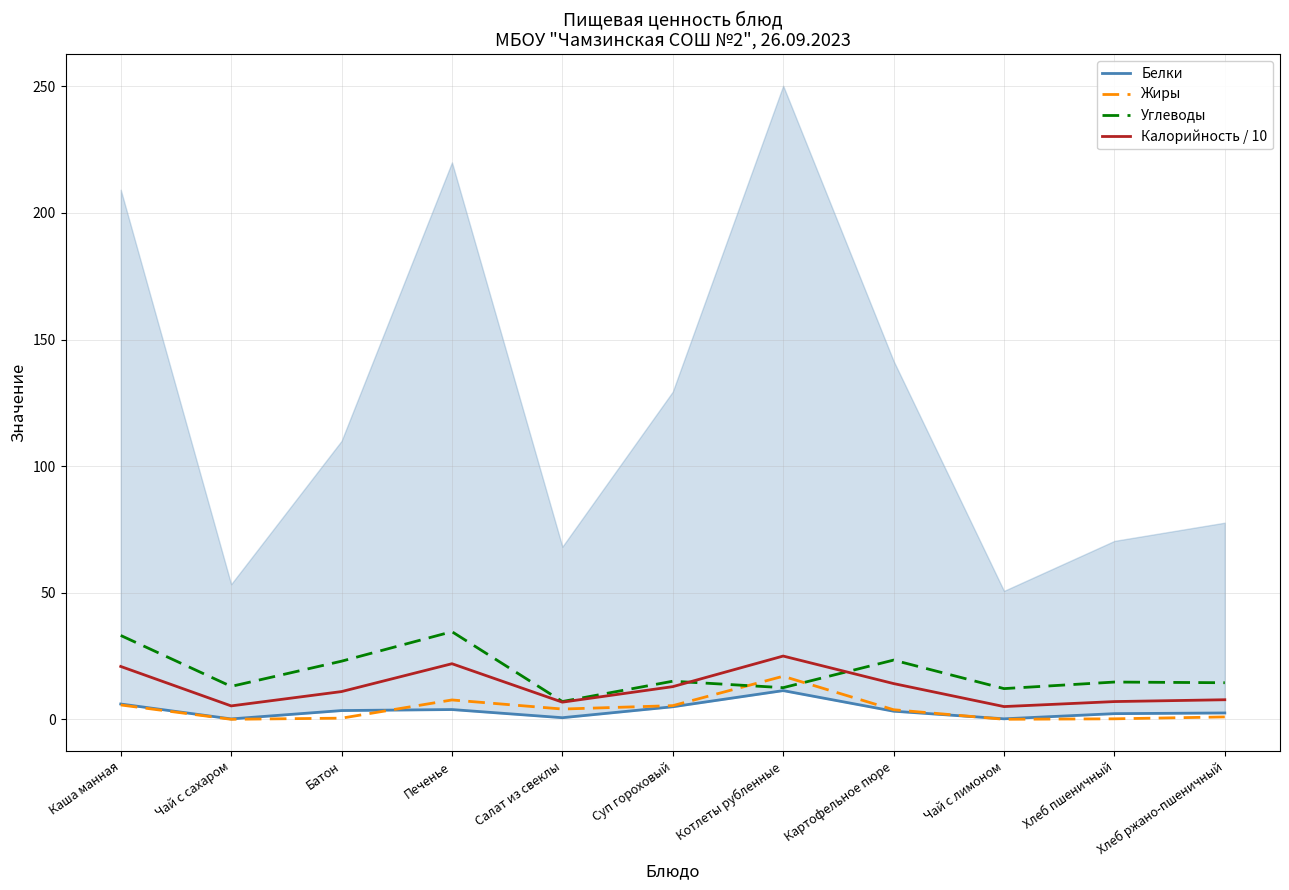

How many values in the Белки series are below 3?

5